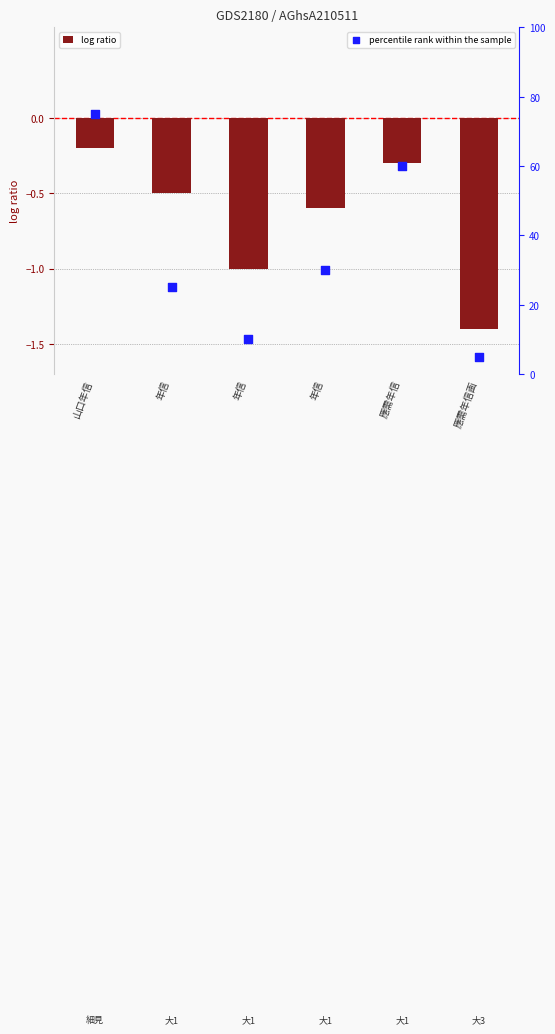

Which series has the largest total across all categories?

percentile rank within the sample